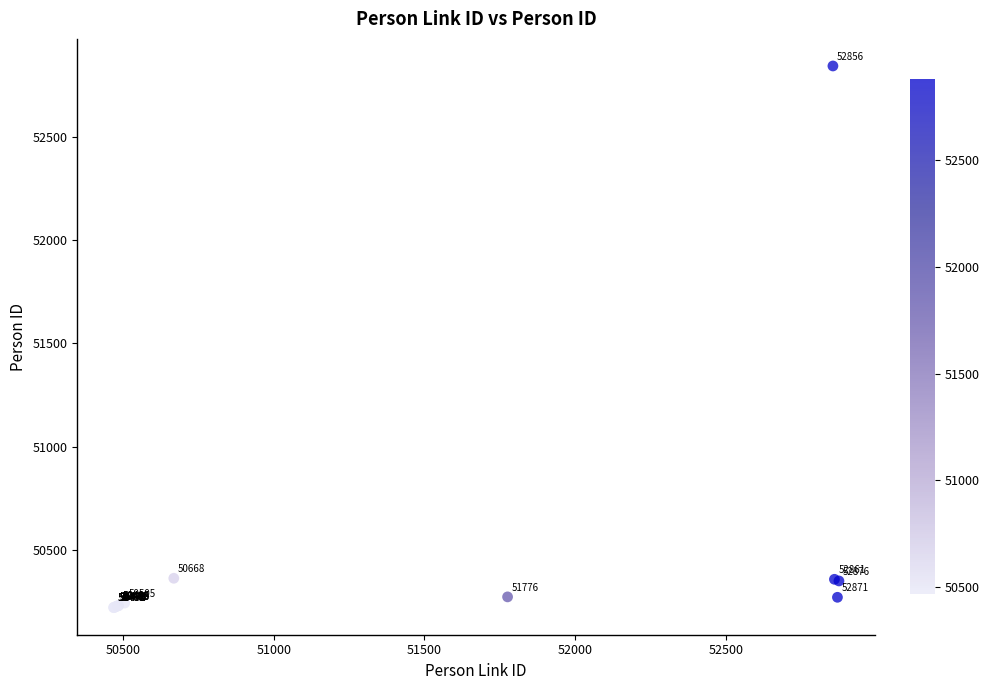

What Y value in the scatter plot is closest to 51532?

50365